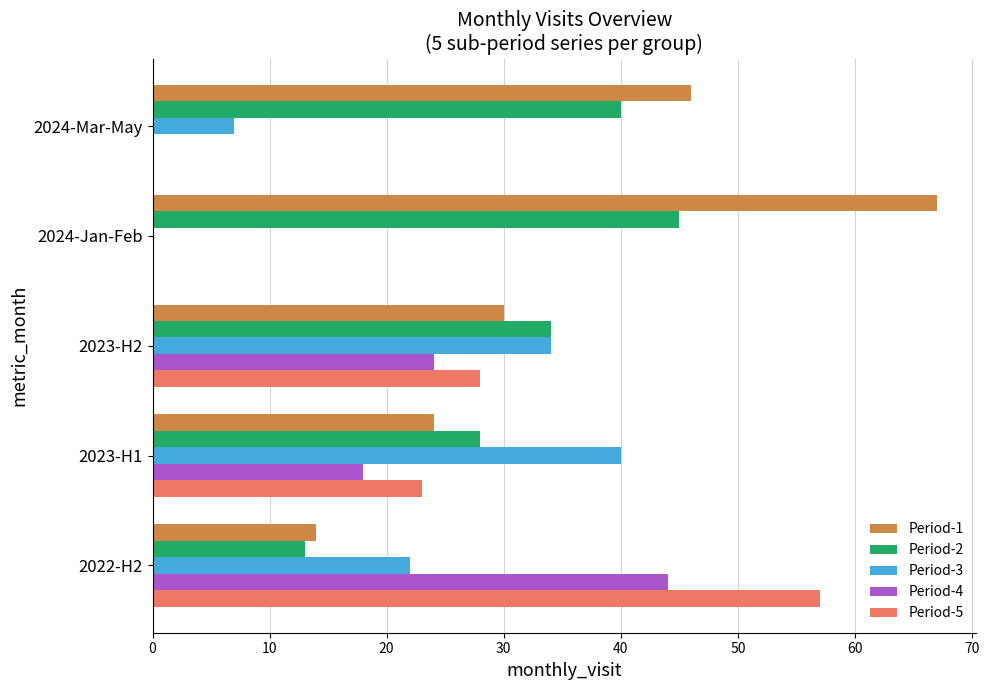

Which series changed the most between 2022-H2 and 2023-H2?

Period-5